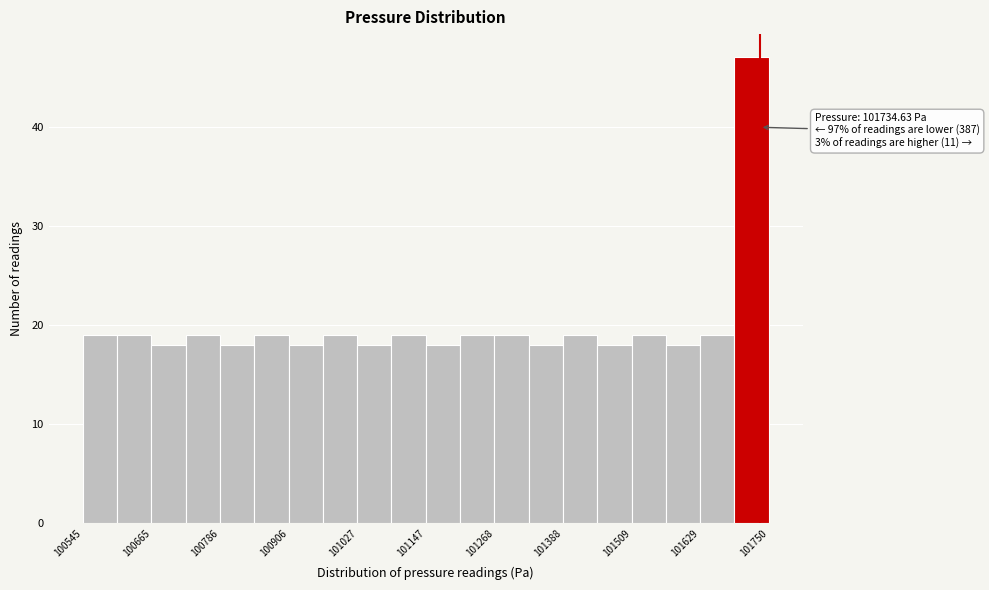

Around what value on the x-axis is the tallest bar? Give the approximate position of its centre, as read against the axis.

101720